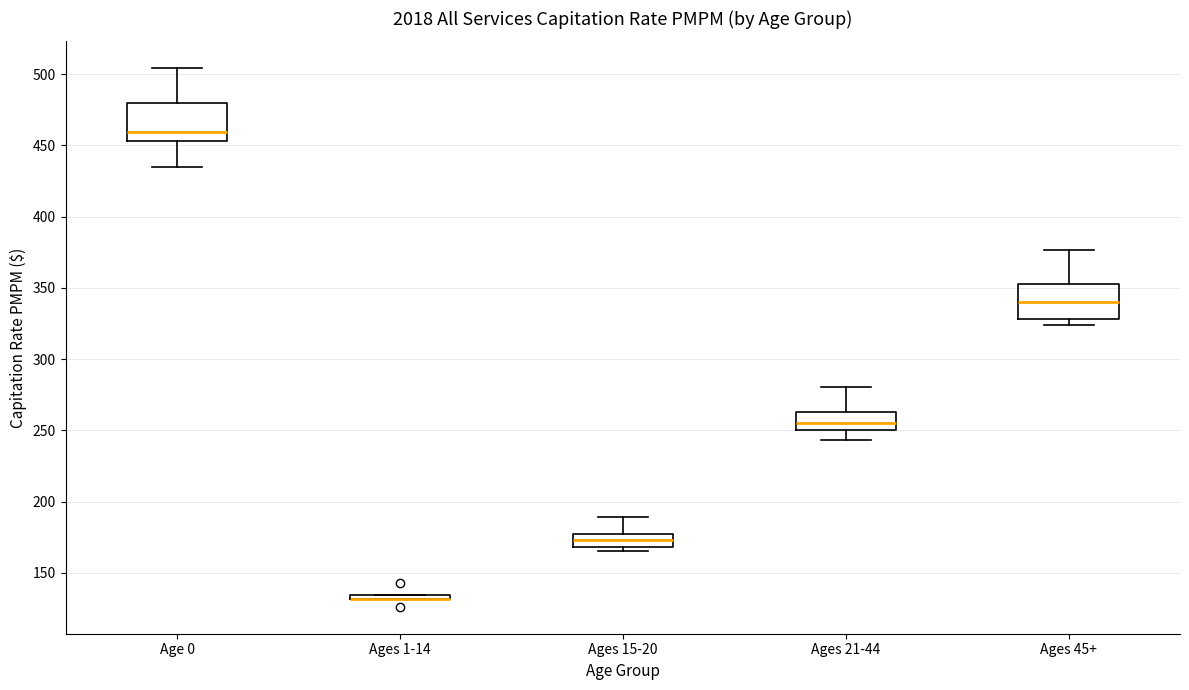

Where does the upper whisker of the box for Ages 21-44 end on the y-axis? The values are not printed on the chart, so give them approximately, as read against the axis.

280